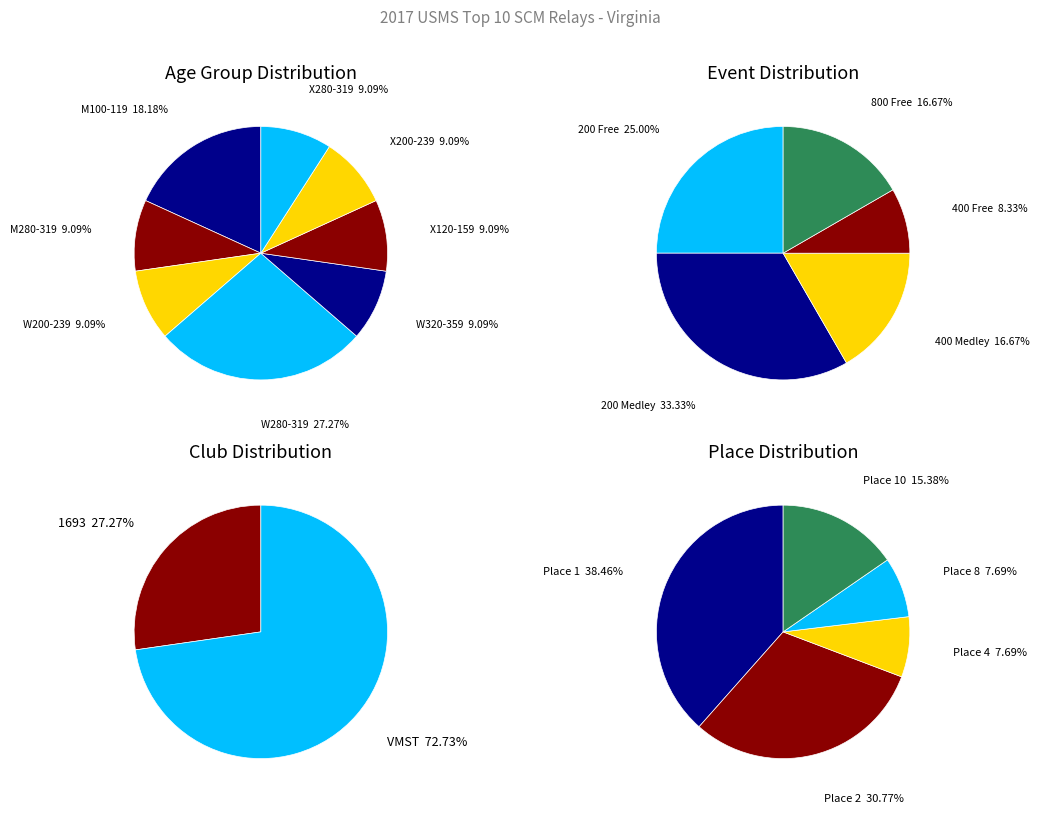

Which slice is the smallest?

M280-319